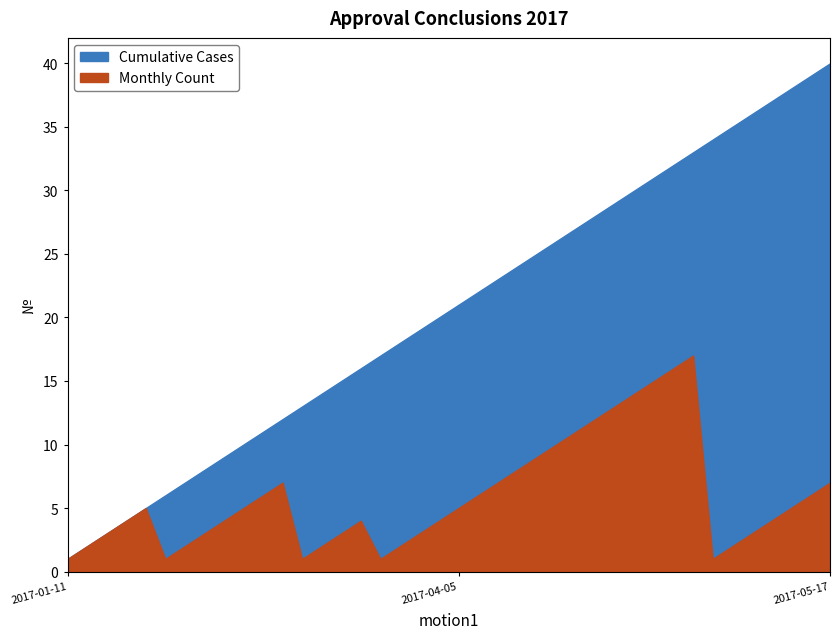

How many data points in Cumulative Cases are less than 21?

20